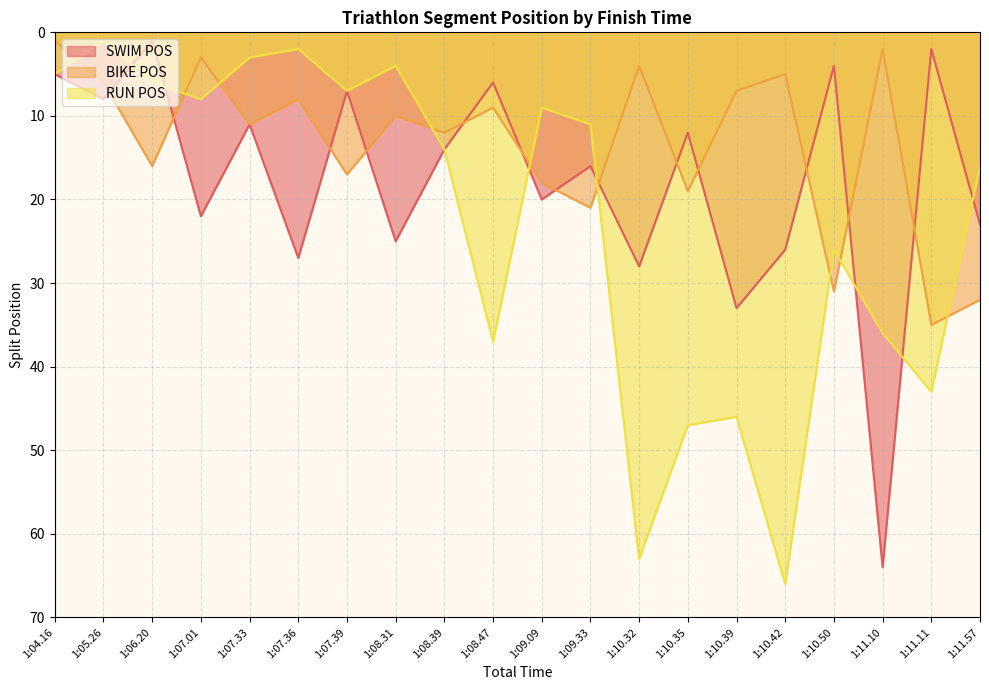

At which category is the sum across all series the highest?

1:11.10